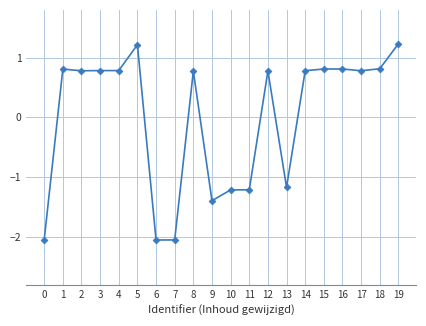

What is the value of the 12th point from the left?

-1.2